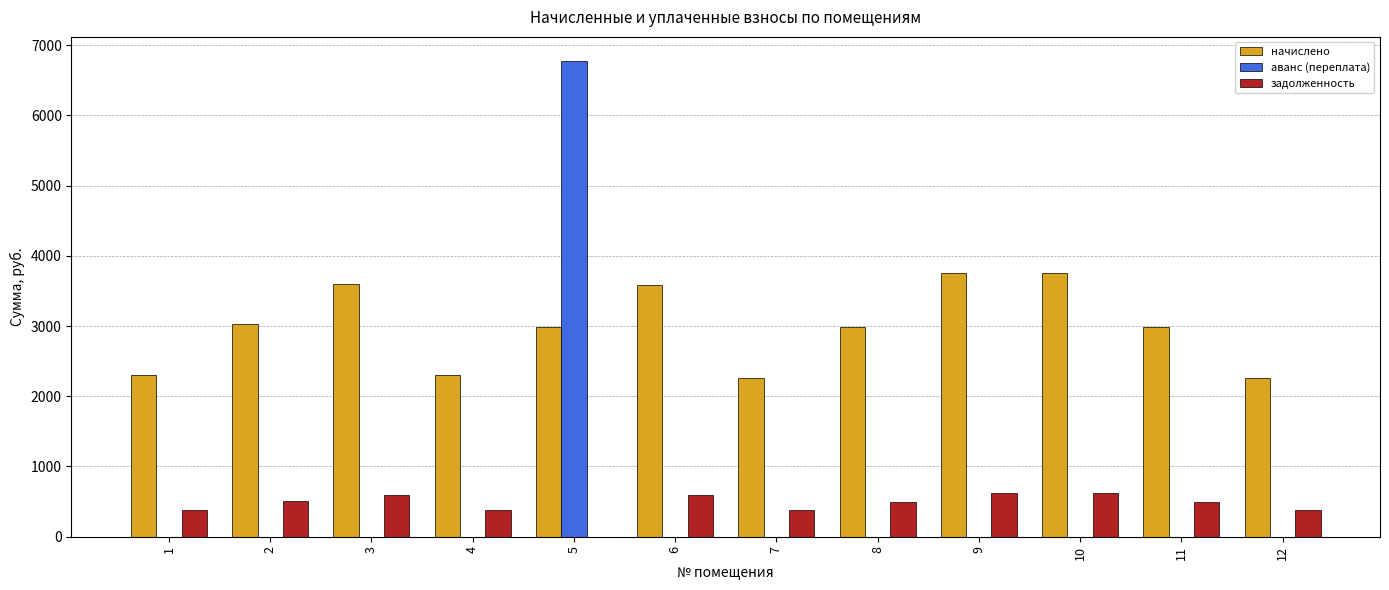

How many distinct data groups are displayed?

3